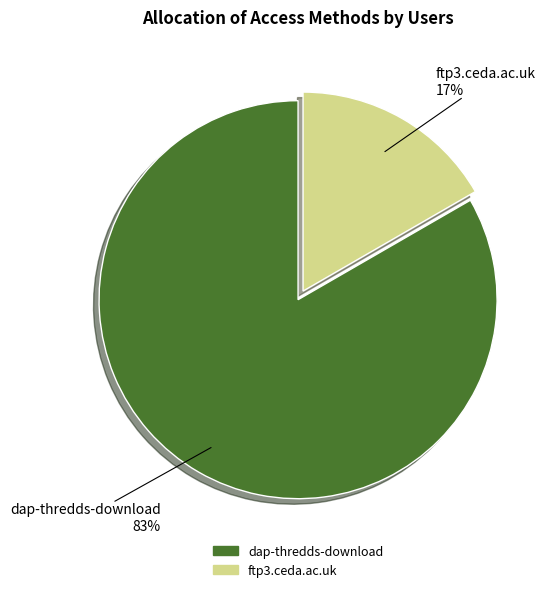

The dap-thredds-download slice represents 90% of the pie. True or false?

False